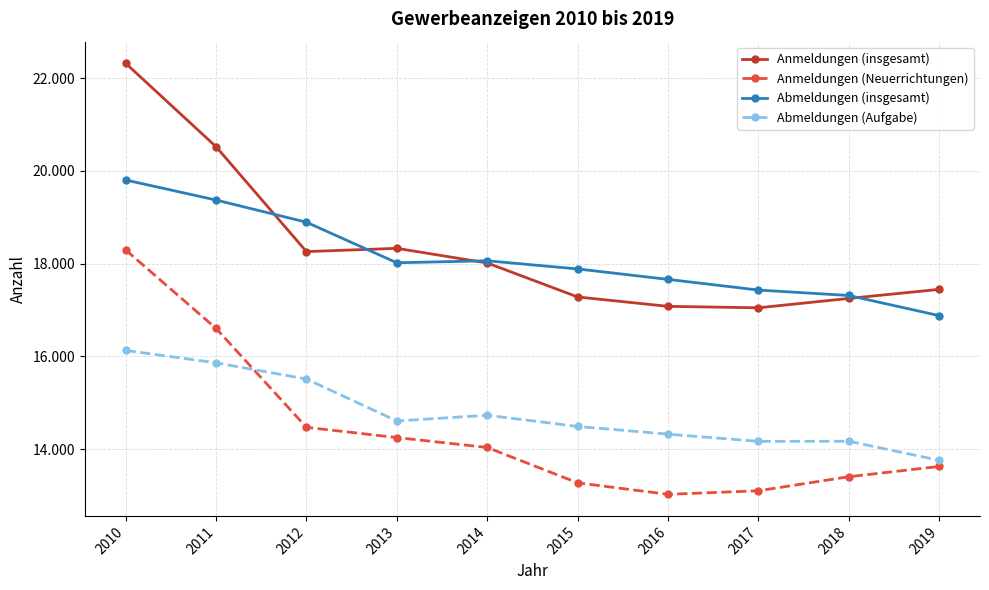

What is the spread (max minus min) of values at 2011?

4658